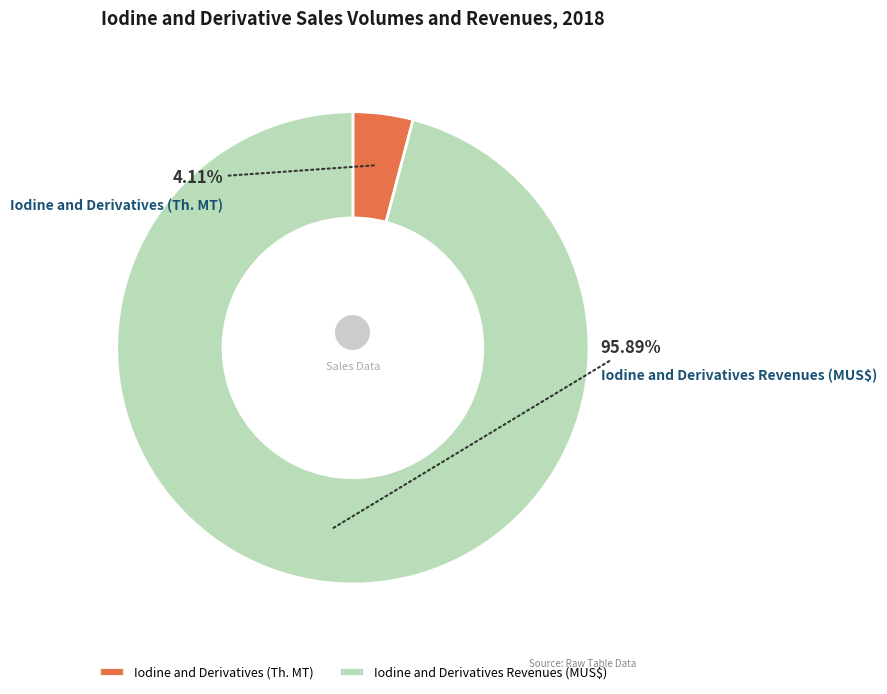

True or false: Iodine and Derivatives (Th. MT) accounts for 10% of the total.

False